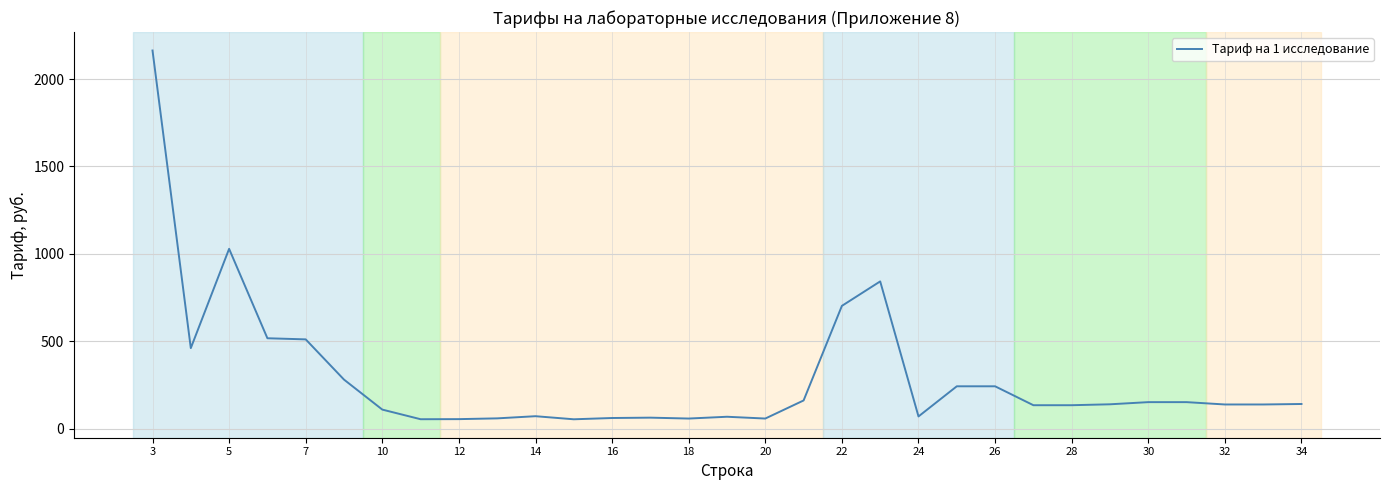

What is the maximum value shown in the chart?

2163.8